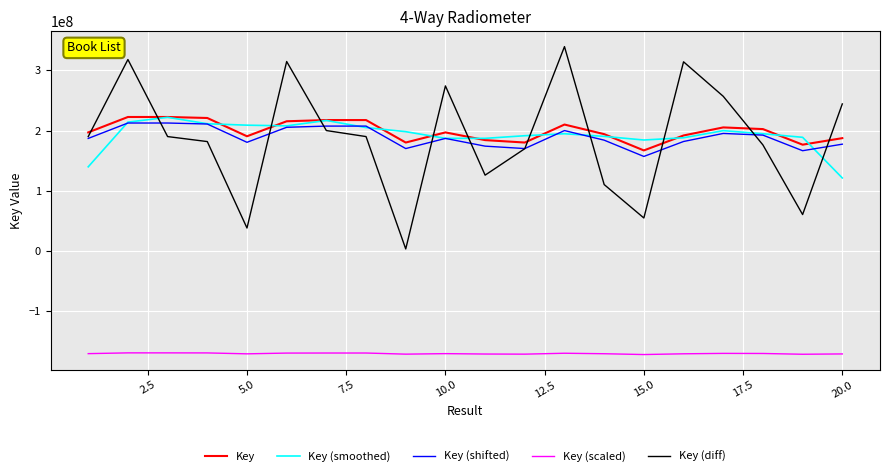

What is the lowest value of the Key (scaled) series?

-171648810.8